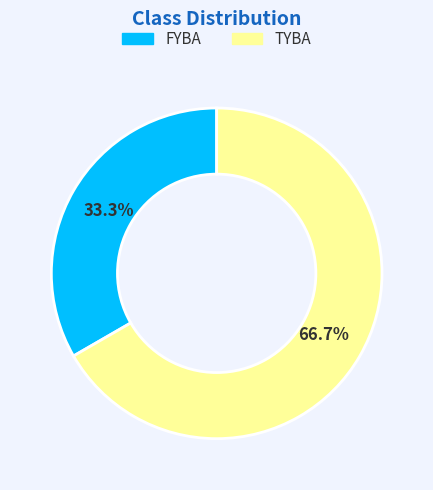

What is the ratio of the value at TYBA to the value at FYBA?

2.0